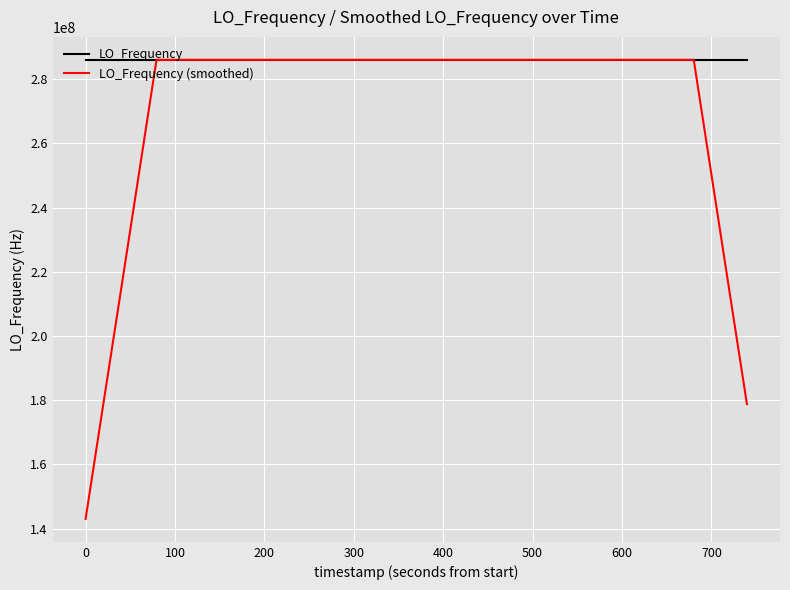

Which series has the widest spread of values?

LO_Frequency (smoothed)